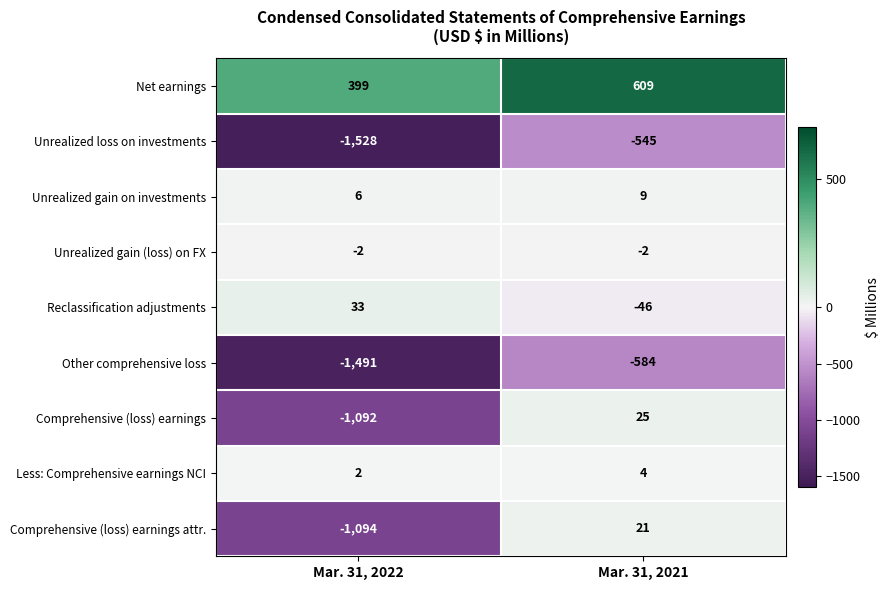

True or false: Net earnings has a value of 250 at Mar. 31, 2022.

False